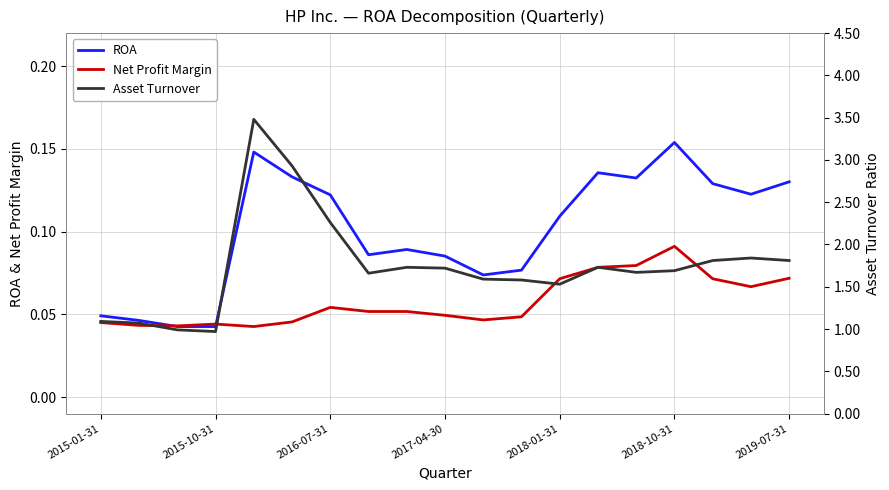

At 11, list the series in order from largest to smallest.

Asset Turnover, ROA, Net Profit Margin